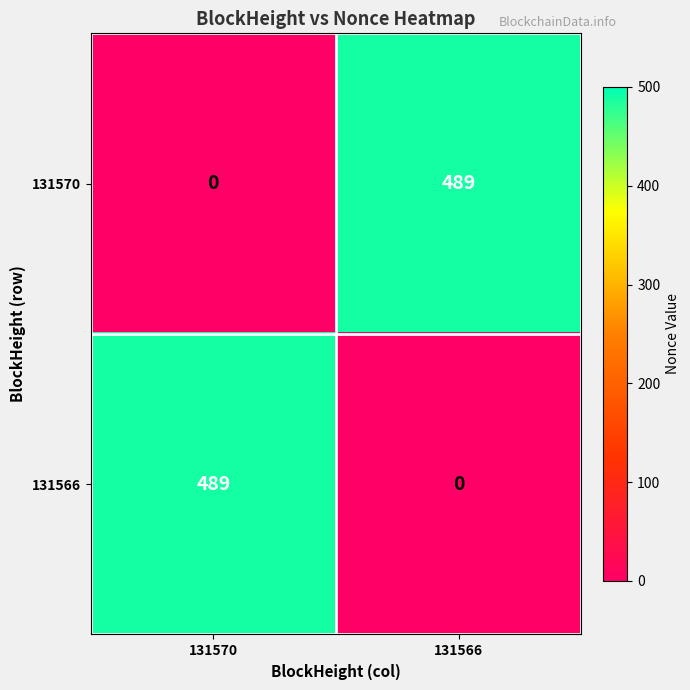

Reading right to left, what are all the values shown in this chart?

131570: 131566=489	131570=0
131566: 131566=0	131570=489